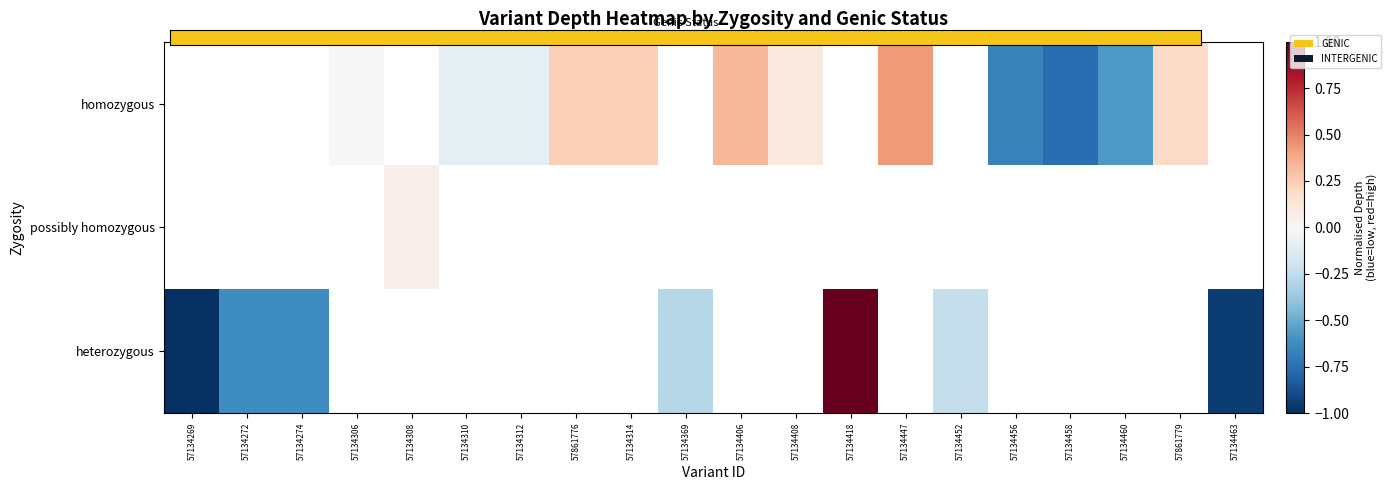

Which category has the lowest value in the heterozygous series?

57134269